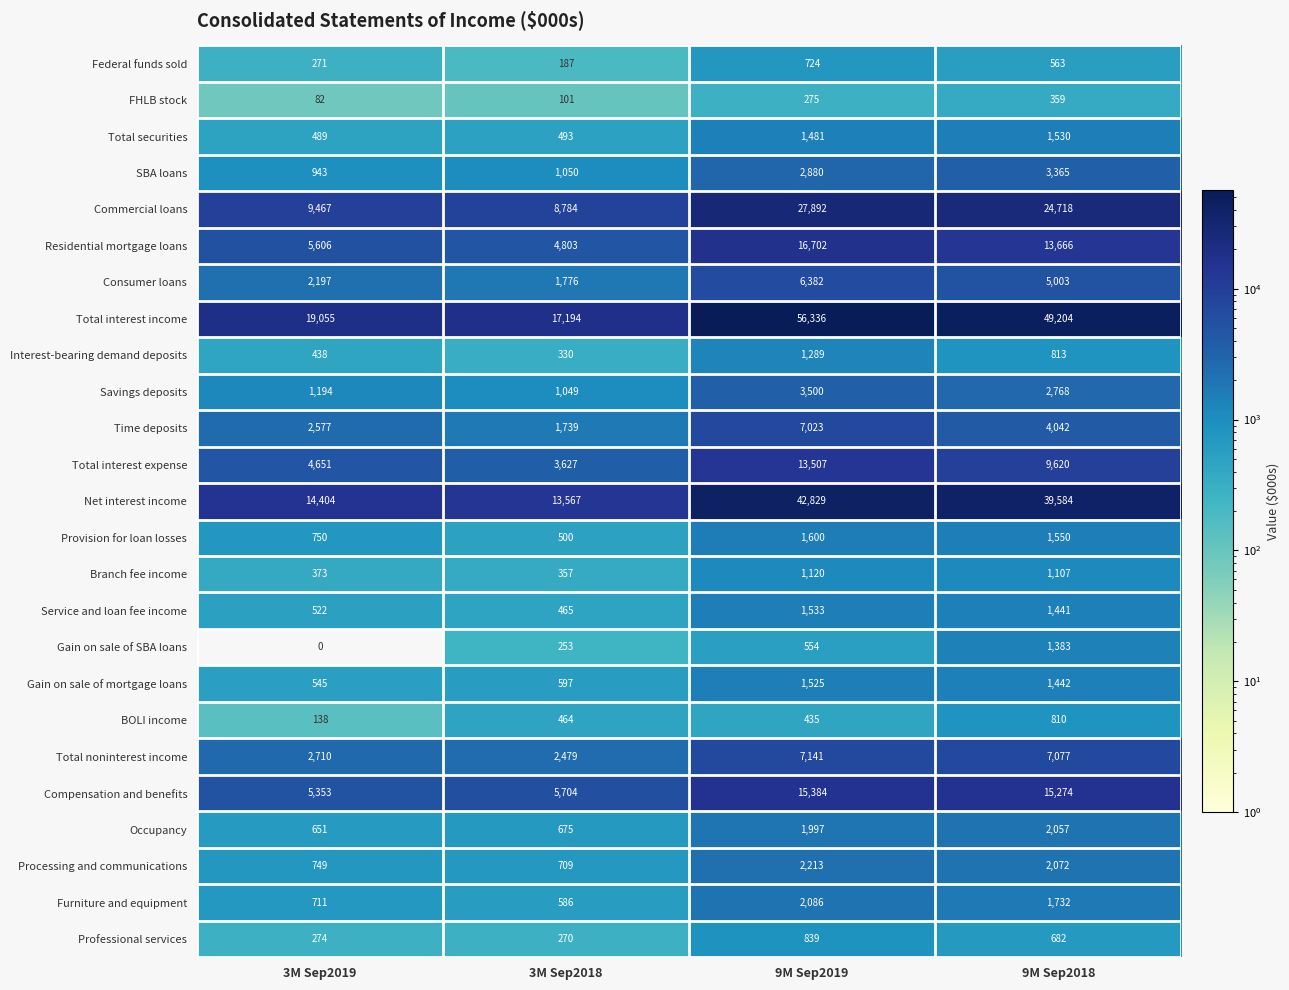

Which category has the highest value across all series?

9M Sep2019